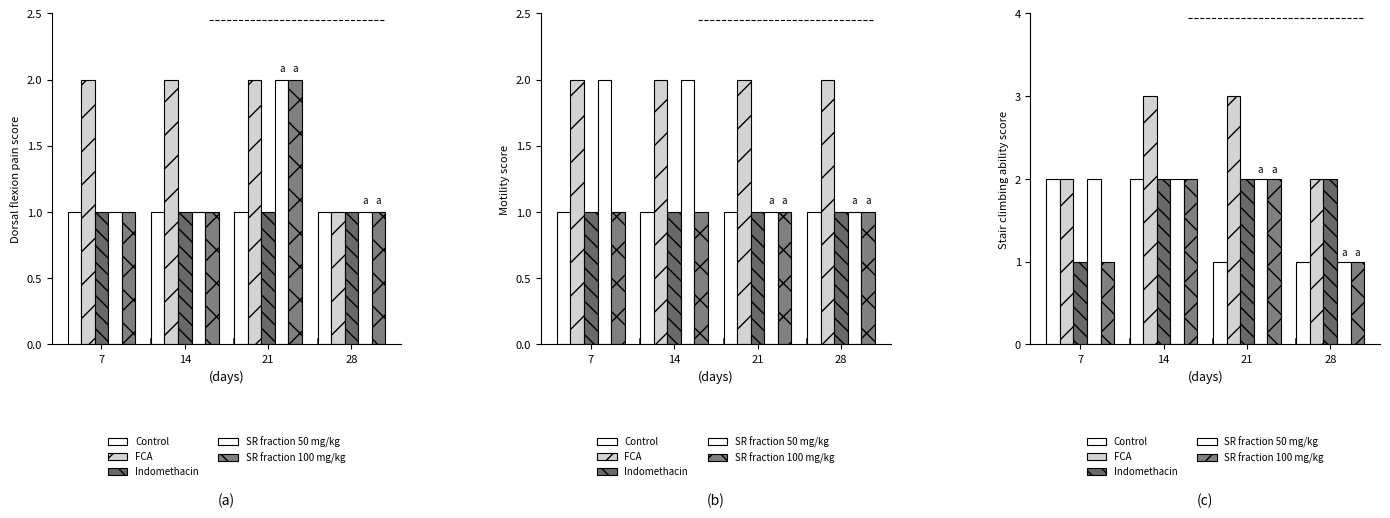

The value of SR fraction 50 mg/kg at 28 is 1. True or false?

True